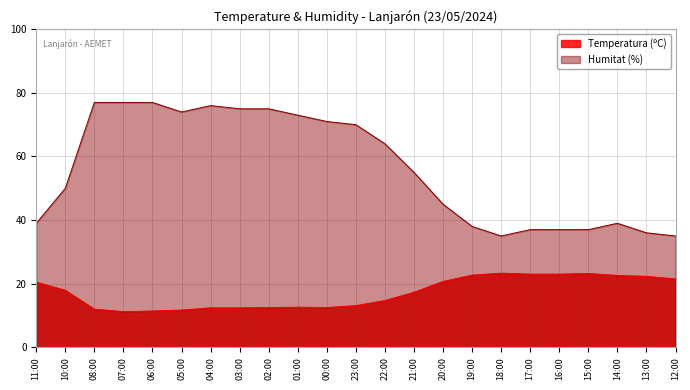

How many series are shown in this chart?

2